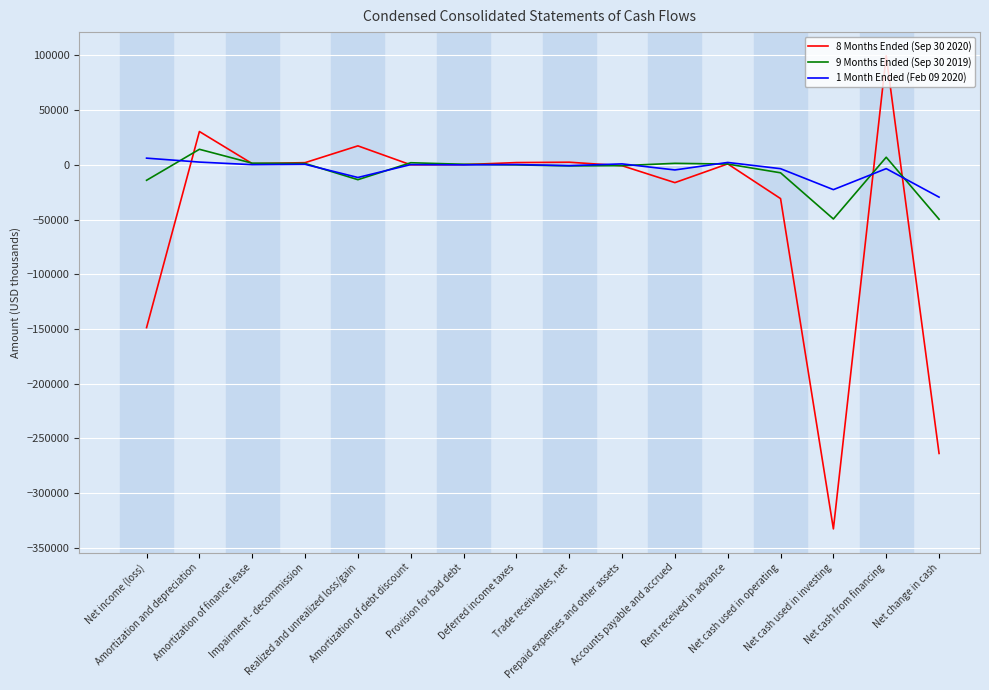

True or false: 9 Months Ended (Sep 30 2019) and 8 Months Ended (Sep 30 2020) intersect in this chart.

True